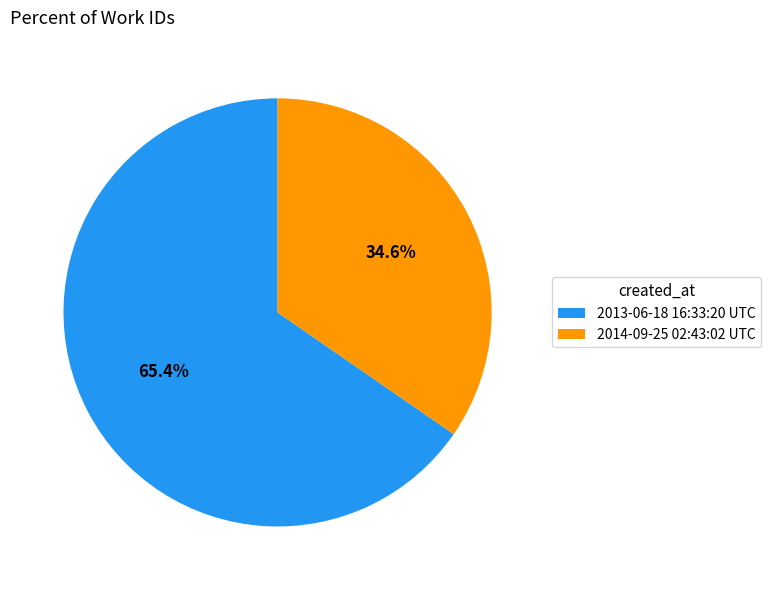

What is the smallest slice in the pie chart?

2014-09-25 02:43:02 UTC